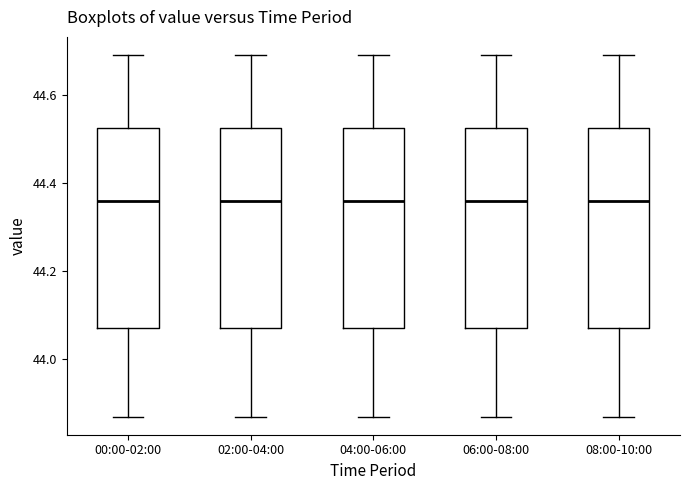

Reading left to right, transcribe this box plot: for each box, give where its median line is, the range the box spans, and where its two whiskers end, as read against the y-axis. The values are not printed on the chart, so give them approximately, as read against the axis.

00:00-02:00: median 44.36, box 44.08 to 44.52, whiskers 43.88 to 44.70
02:00-04:00: median 44.36, box 44.08 to 44.52, whiskers 43.88 to 44.70
04:00-06:00: median 44.36, box 44.08 to 44.52, whiskers 43.88 to 44.70
06:00-08:00: median 44.36, box 44.08 to 44.52, whiskers 43.88 to 44.70
08:00-10:00: median 44.36, box 44.08 to 44.52, whiskers 43.88 to 44.70